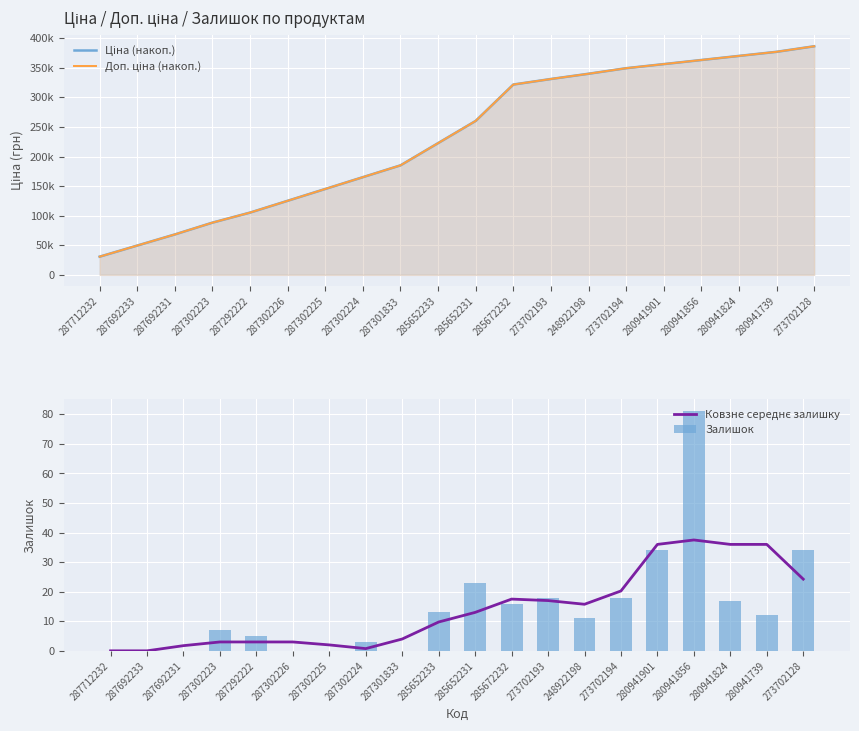

List the series in order of their peak value, lowest first.

Ковзне середнє залишку, Залишок, Ціна (накоп.), Доп. ціна (накоп.)